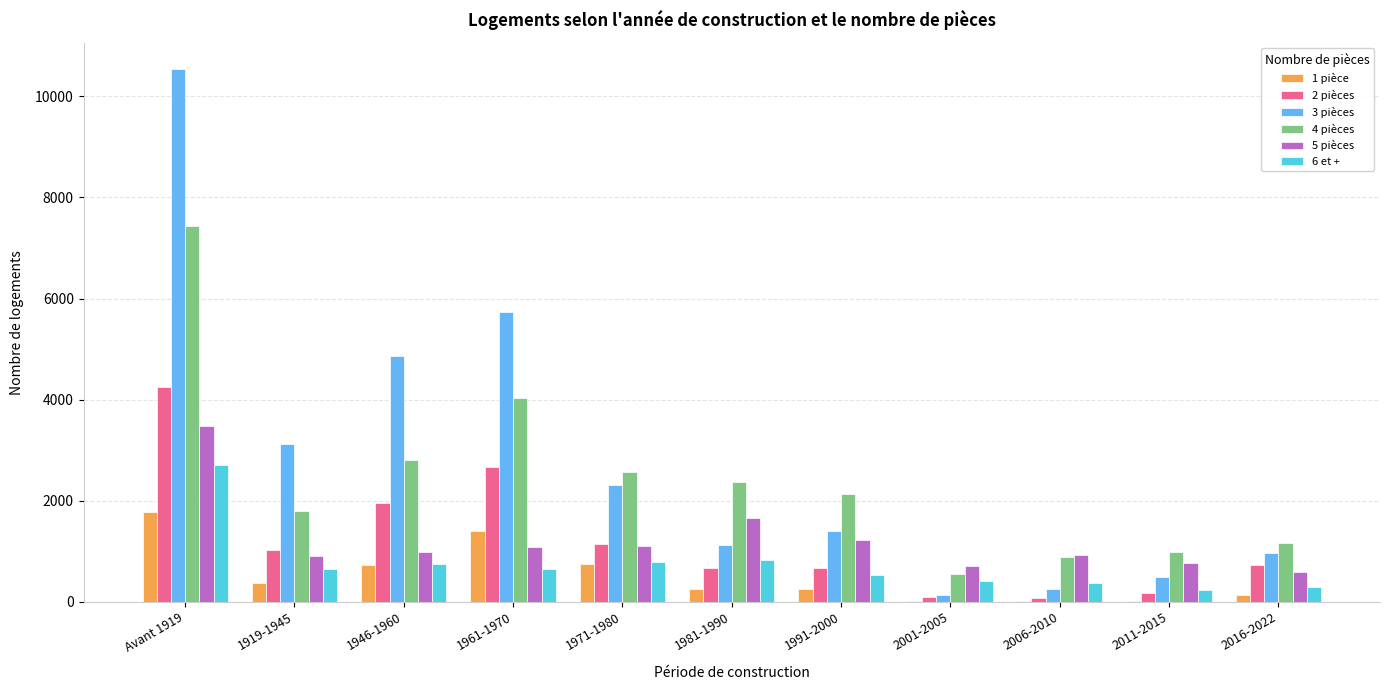

What is the maximum value shown in the chart?

10531